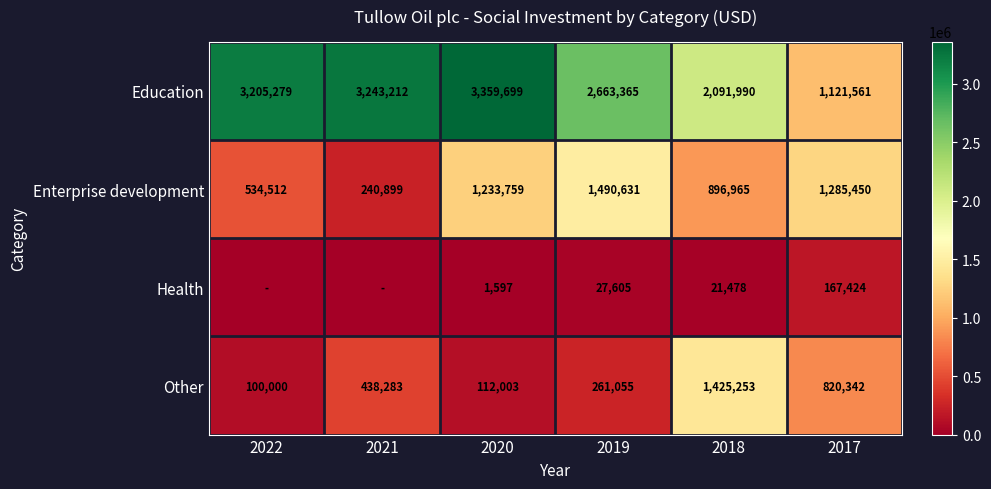

Rank the categories by Enterprise development value from lowest to highest.

2021, 2022, 2018, 2020, 2017, 2019